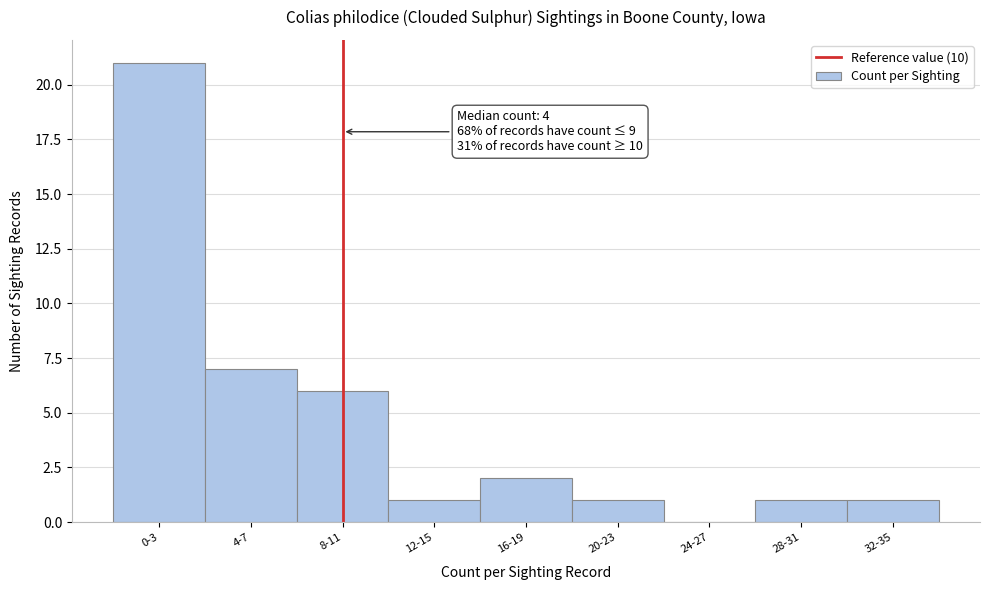

Reading right to left, transcribe all the data shown in this chart.

32-35=1	28-31=1	24-27=0	20-23=1	16-19=2	12-15=1	8-11=6	4-7=7	0-3=21